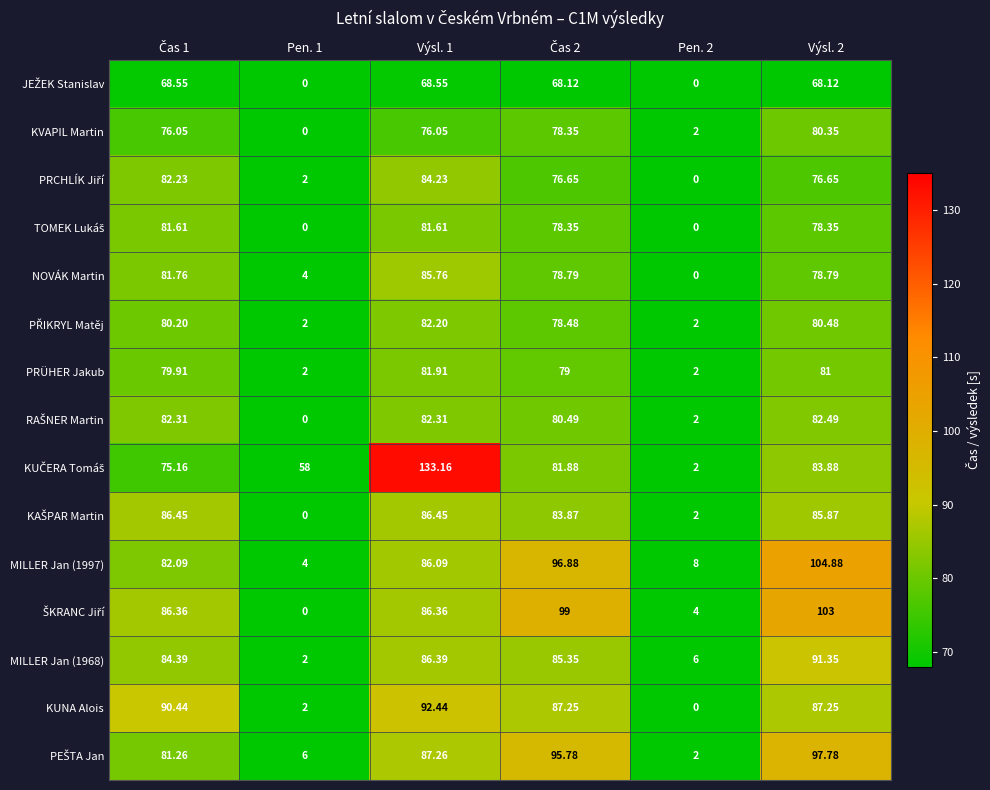

How many series are shown in this chart?

15